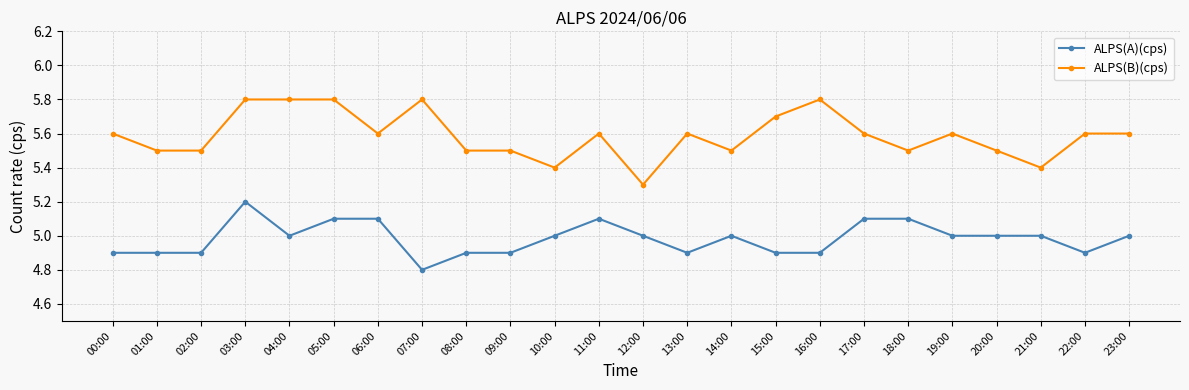

Rank the series at 10:00 from lowest to highest value.

ALPS(A)(cps), ALPS(B)(cps)